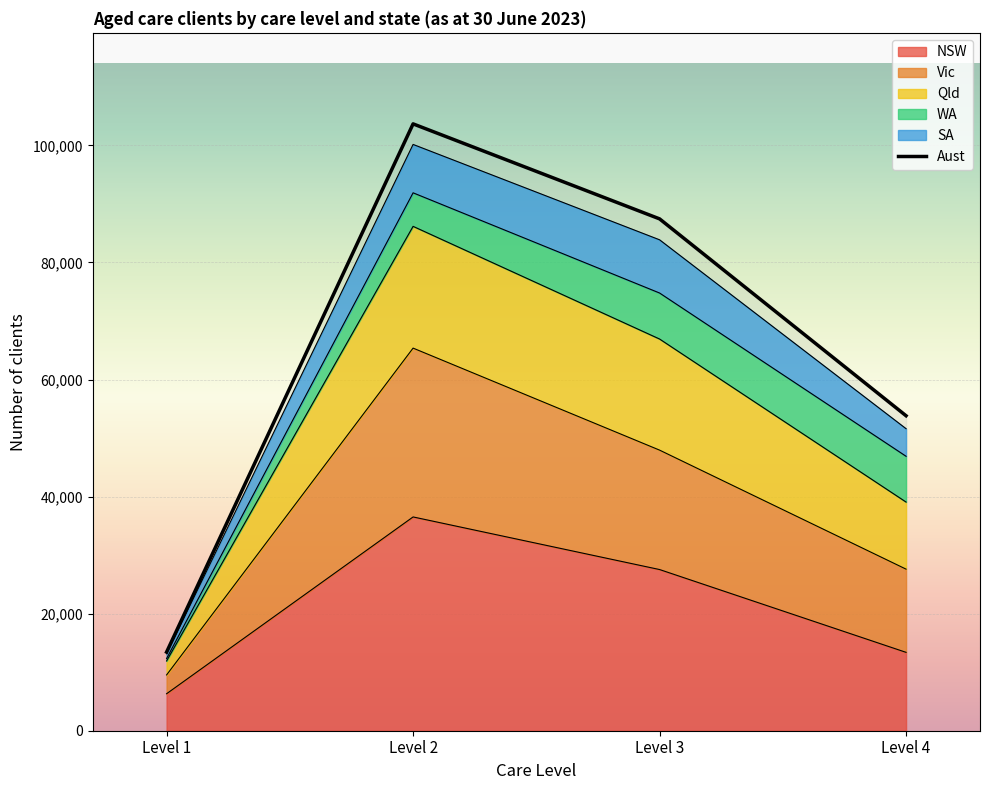

Which has a higher value, Level 3 or Level 4?

Level 3